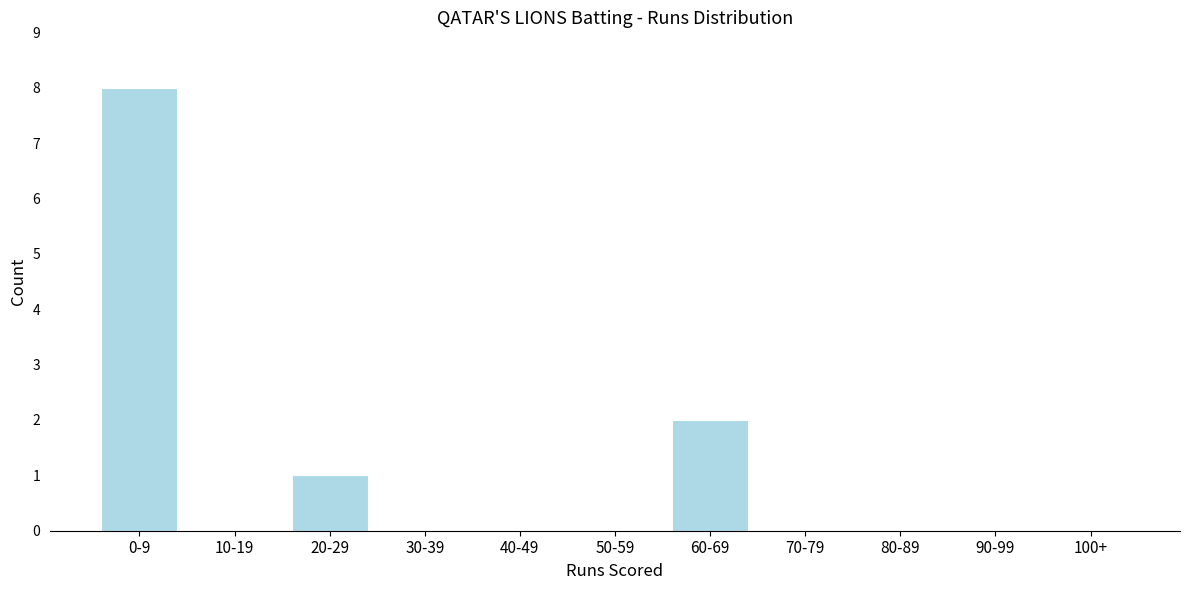

Reading right to left, list all the values displayed in this chart.

100+=0	90-99=0	80-89=0	70-79=0	60-69=2	50-59=0	40-49=0	30-39=0	20-29=1	10-19=0	0-9=8